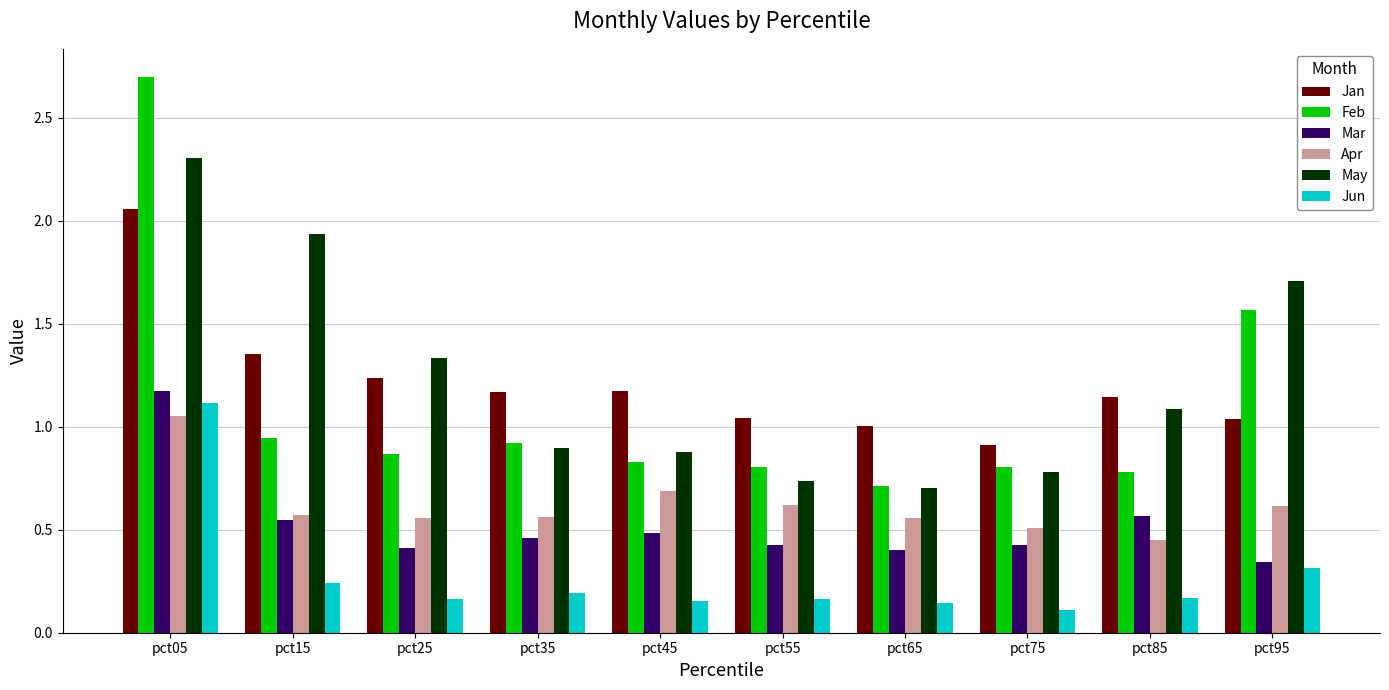

List the series in order of their peak value, highest first.

Feb, May, Jan, Mar, Jun, Apr